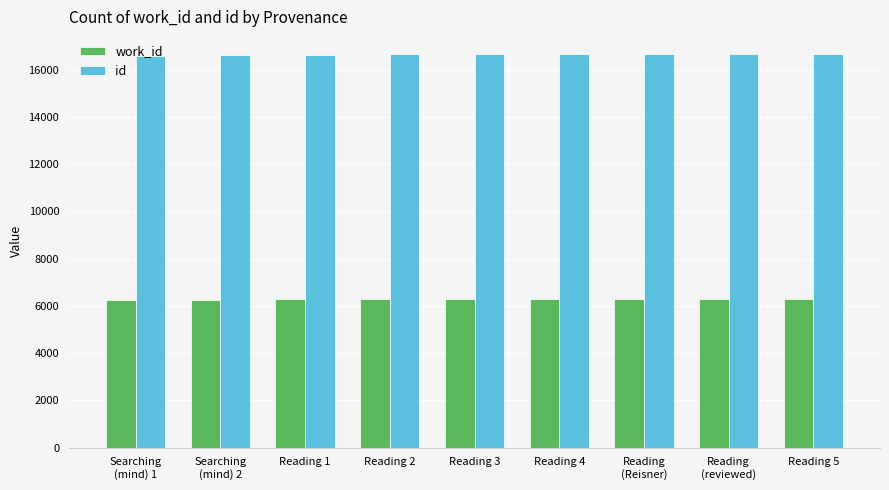

Count the number of data series in this chart.

2